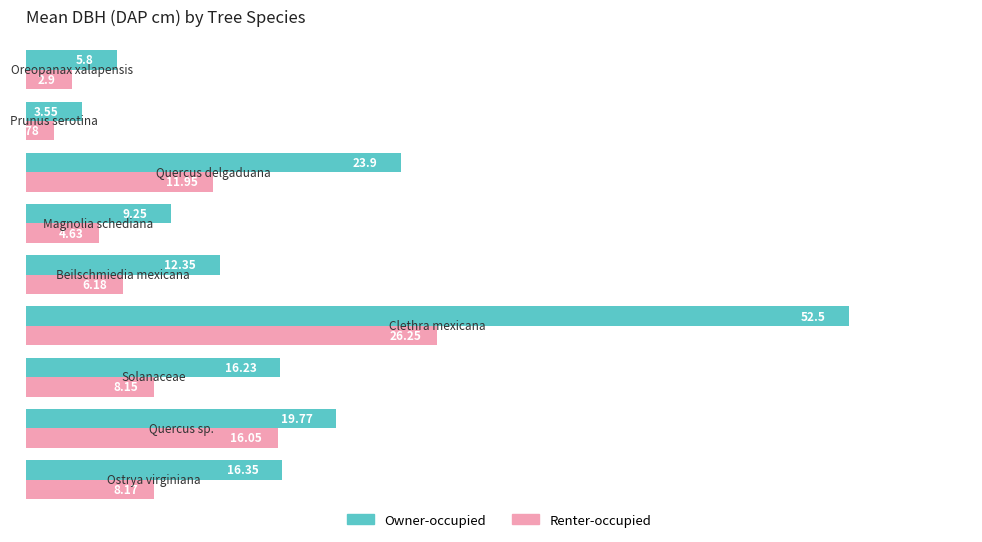

Which series has the largest total across all categories?

Owner-occupied